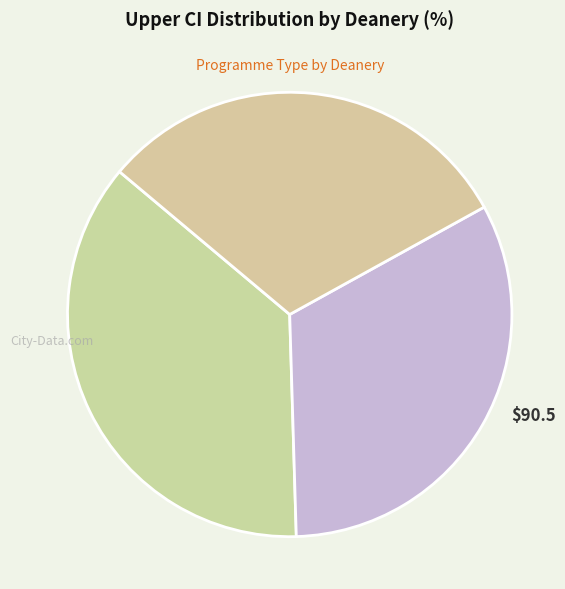

Which category has the smallest portion of the pie?

Broad Based Training
NHS West Midlands